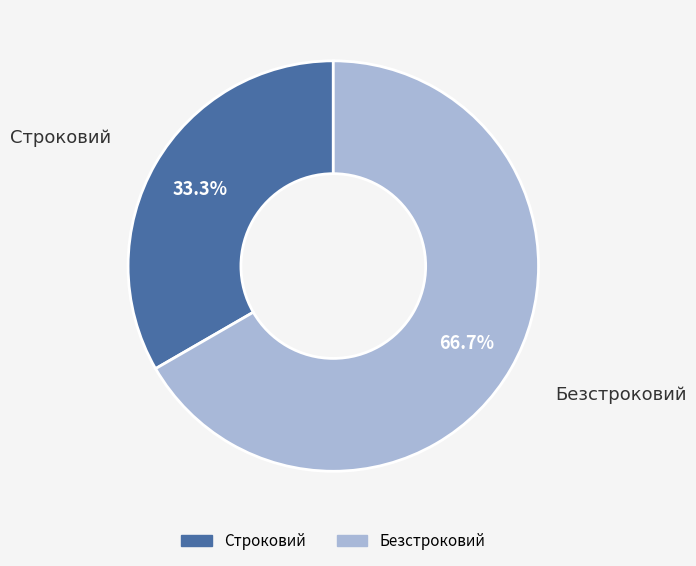

Which category accounts for the majority?

Безстроковий